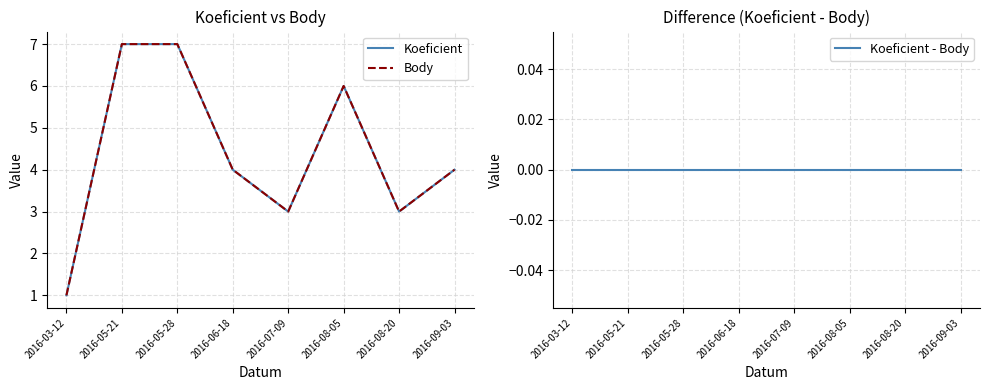

True or false: Koeficient - Body and Koeficient intersect in this chart.

False